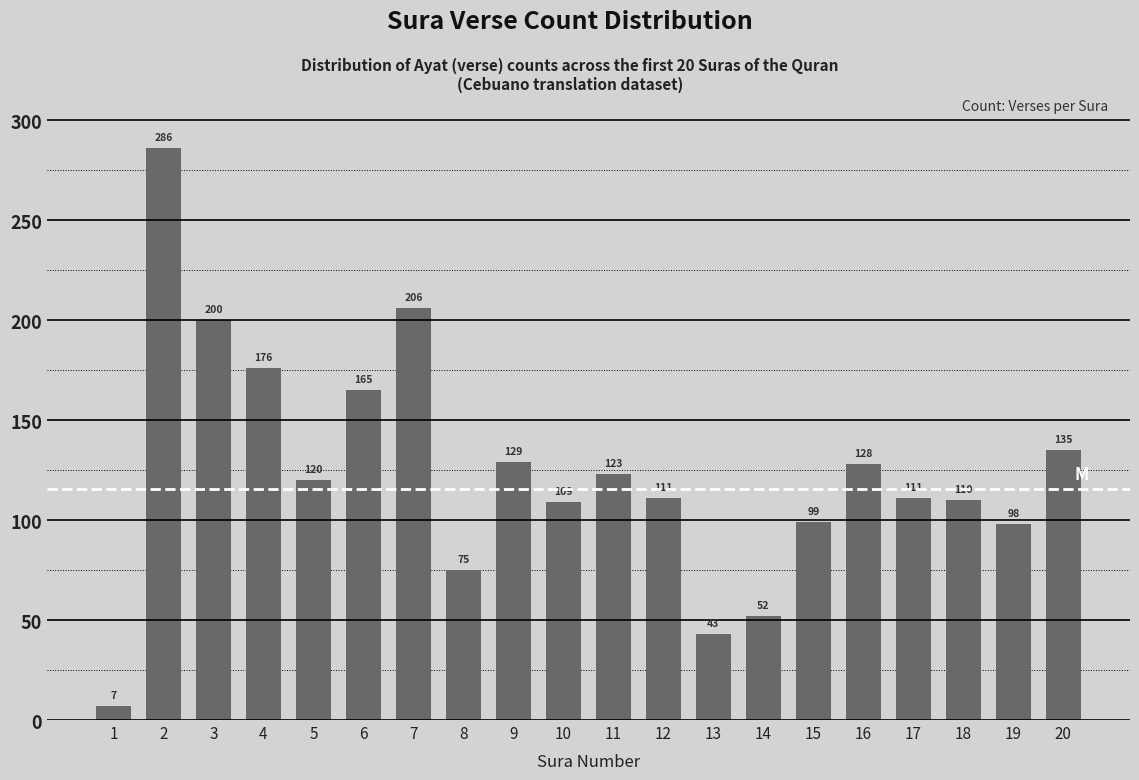

Reading left to right, list all the values displayed in this chart.

1=7	2=286	3=200	4=176	5=120	6=165	7=206	8=75	9=129	10=109	11=123	12=111	13=43	14=52	15=99	16=128	17=111	18=110	19=98	20=135